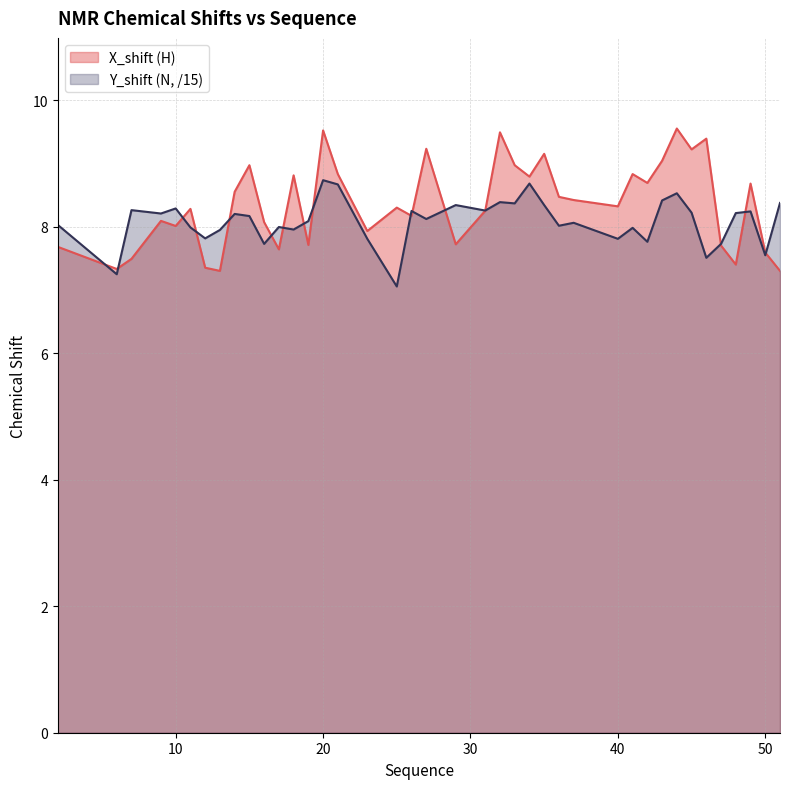

The value of X_shift at 43 is 9.0. True or false?

True